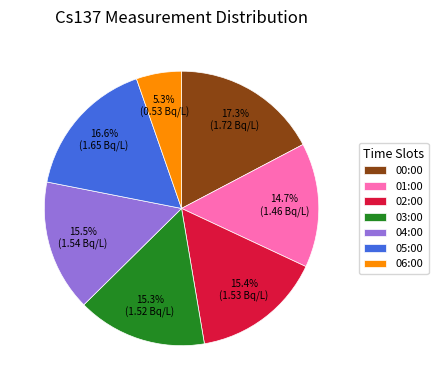

Which category has the biggest portion of the pie?

00:00